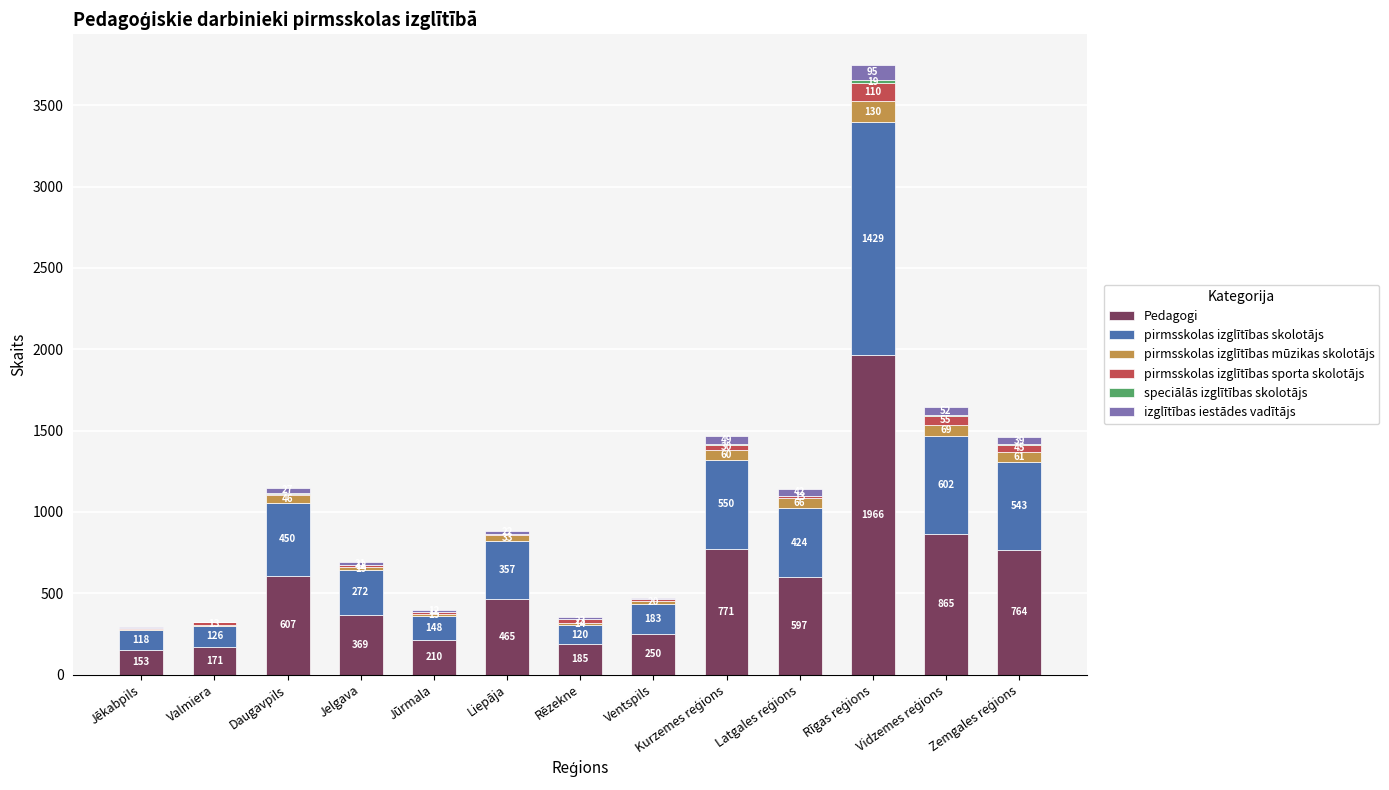

Between Jelgava and Zemgales reģions, which is larger?

Zemgales reģions